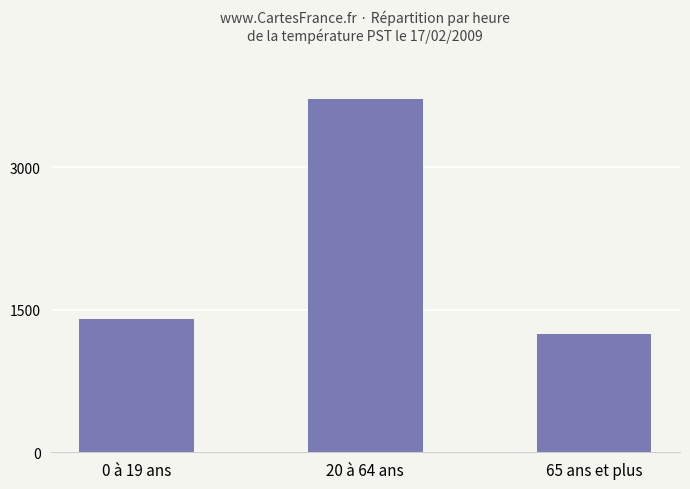

Count the number of categories in the chart.

3